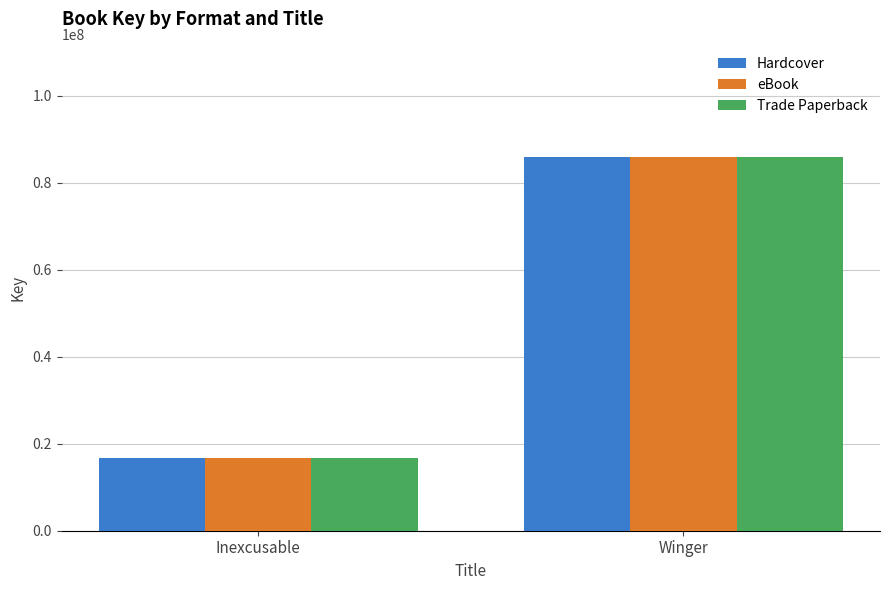

Count the number of data series in this chart.

3